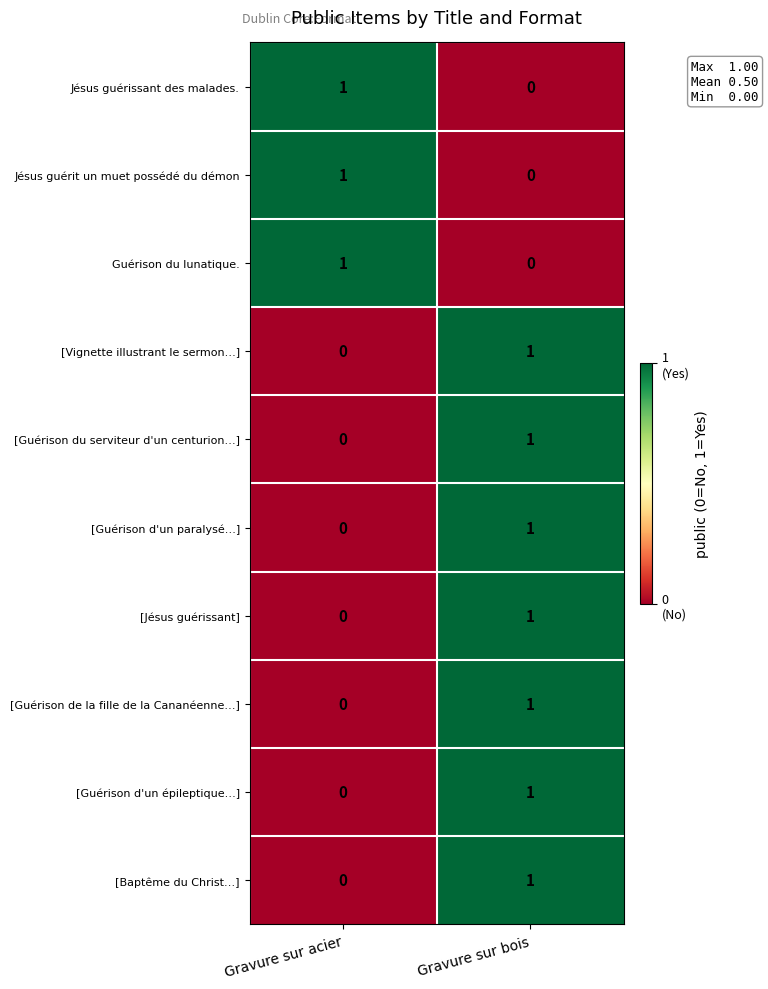

How many positive values does the [Guérison d'un épileptique…] series have?

1